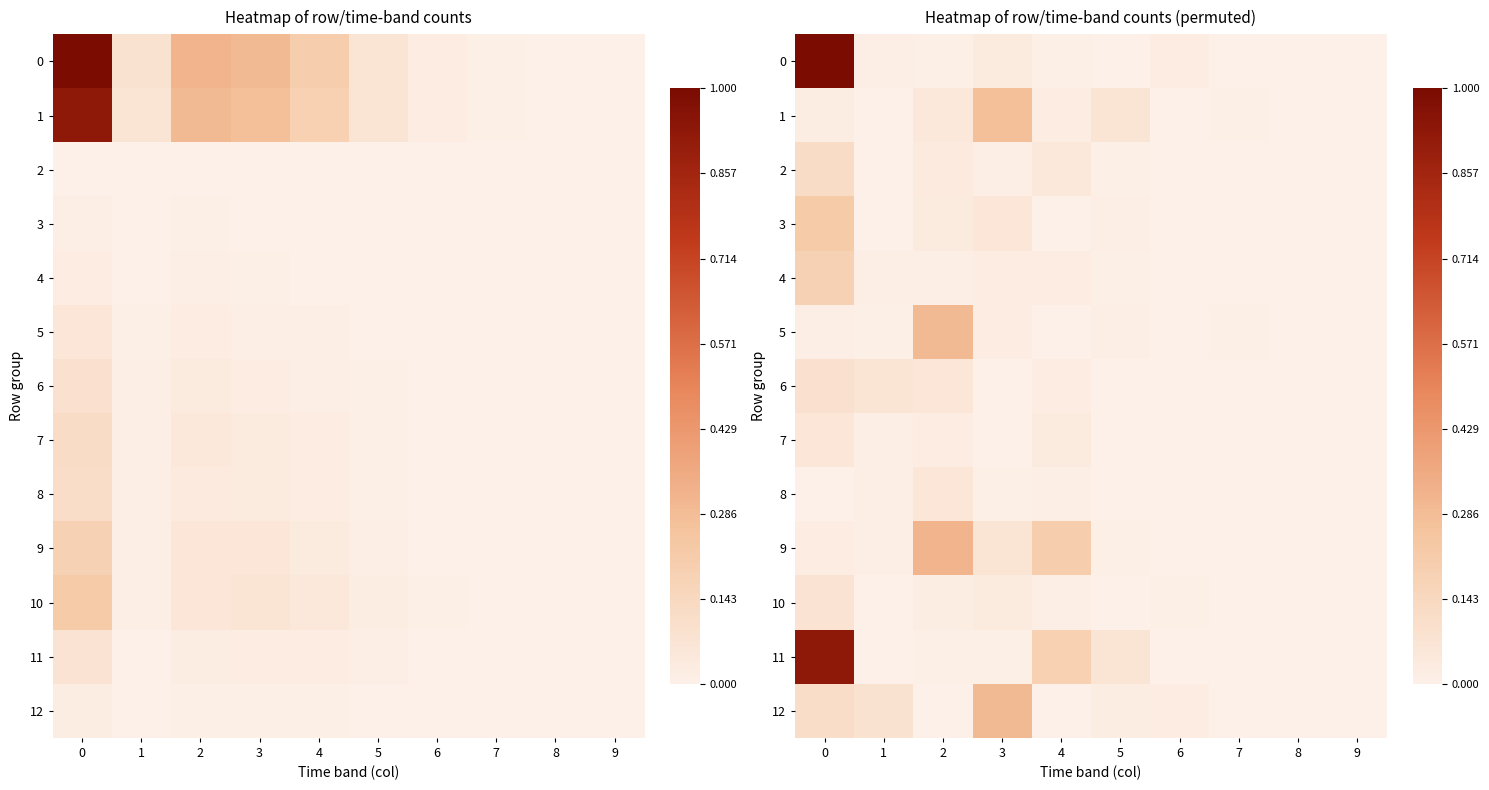

At which category does the chart reach its minimum across all series?

8